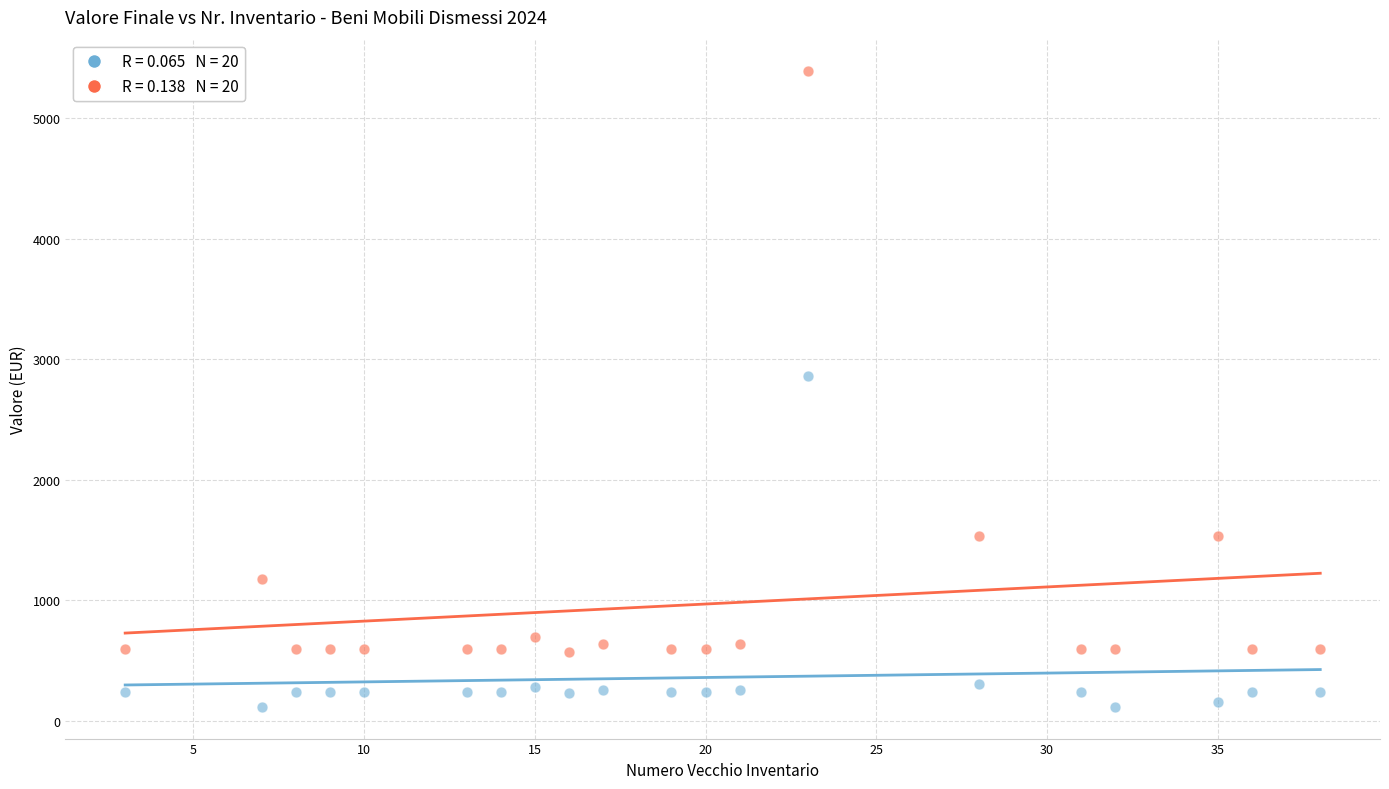

Across all series, what Y value is closest to 2753?

2861.4